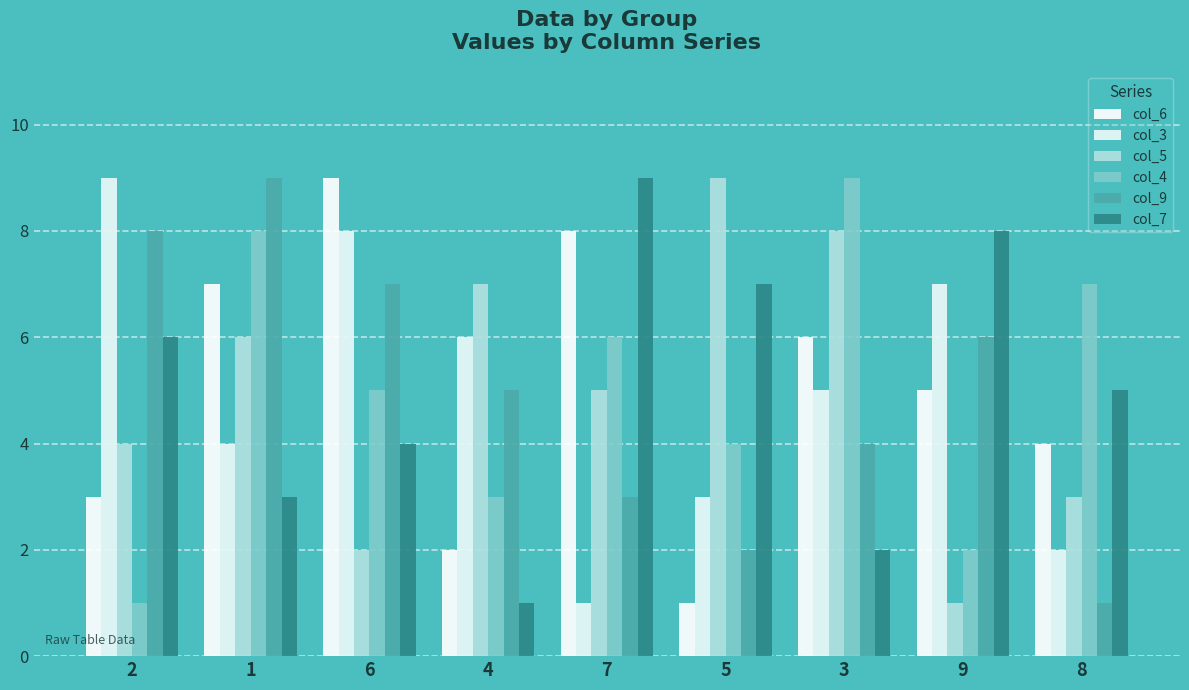

What is the total value across all series at 5?

26